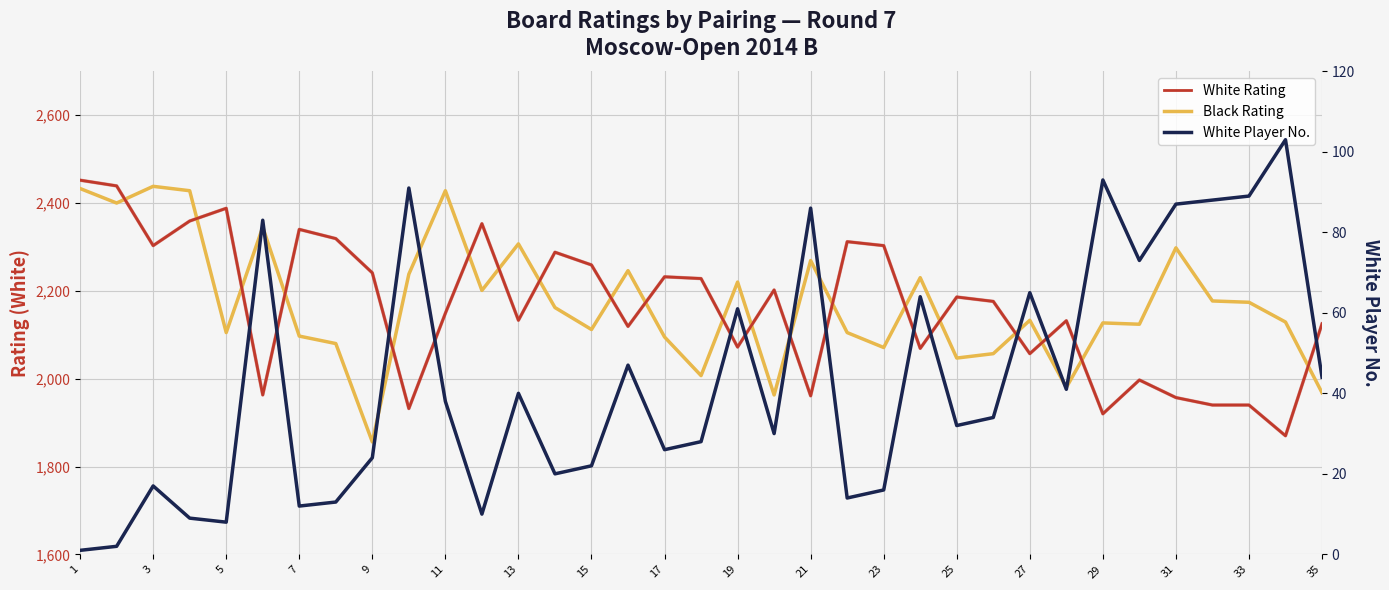

Reading right to left, transcribe all the data shown in this chart.

White Rating: 2125	1870	1940	1940	1957	1997	1920	2132	2057	2176	2186	2069	2303	2312	1961	2202	2072	2228	2232	2119	2259	2288	2133	2353	2149	1932	2241	2319	2340	1963	2388	2359	2303	2439	2452
White Rating (bold): 2125	1870	1940	1940	1957	1997	1920	2132	2057	2176	2186	2069	2303	2312	1961	2202	2072	2228	2232	2119	2259	2288	2133	2353	2149	1932	2241	2319	2340	1963	2388	2359	2303	2439	2452
Black Rating: 1968	2129	2174	2177	2298	2124	2127	1980	2133	2057	2047	2230	2071	2105	2269	1963	2220	2007	2095	2246	2112	2162	2307	2201	2428	2238	1856	2080	2097	2345	2105	2428	2438	2400	2433
White Player No.: 44	103	89	88	87	73	93	41	65	34	32	64	16	14	86	30	61	28	26	47	22	20	40	10	38	91	24	13	12	83	8	9	17	2	1